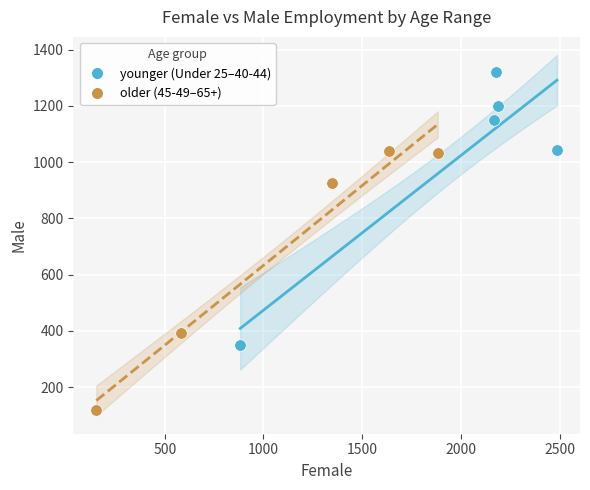

What are all the series names shown in the legend?

younger (Under 25–40-44), older (45-49–65+)